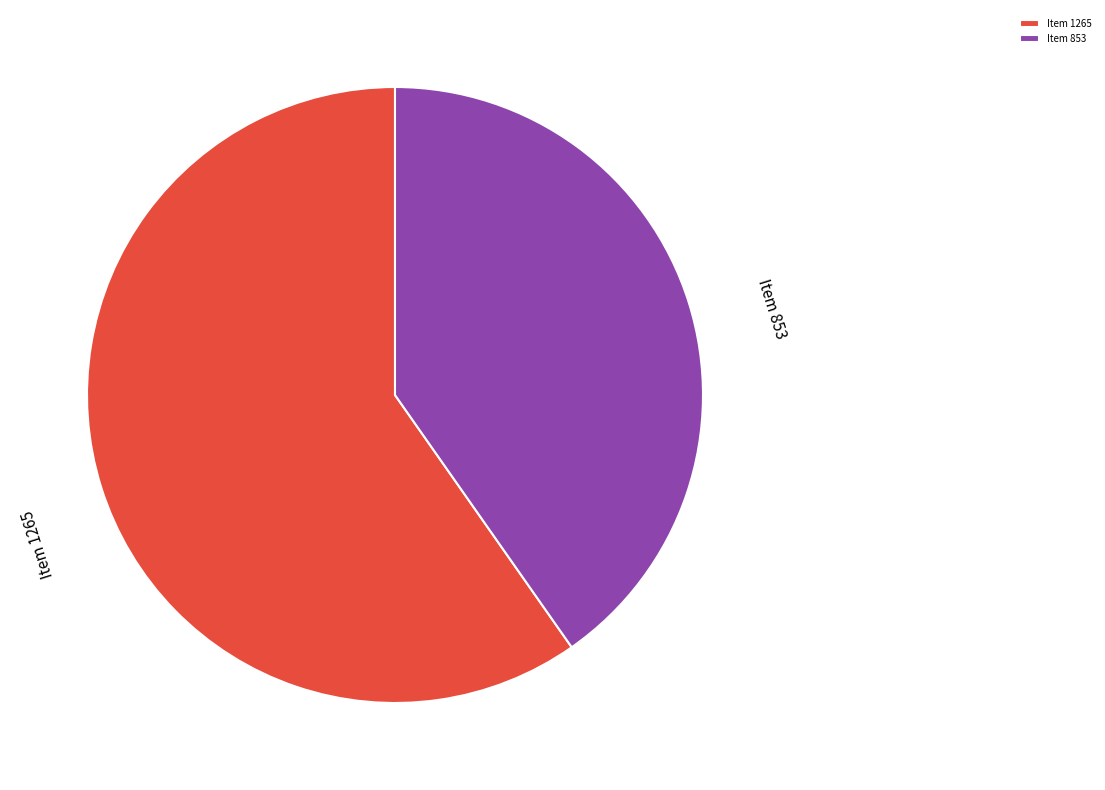

Which category accounts for the majority?

Item 1265